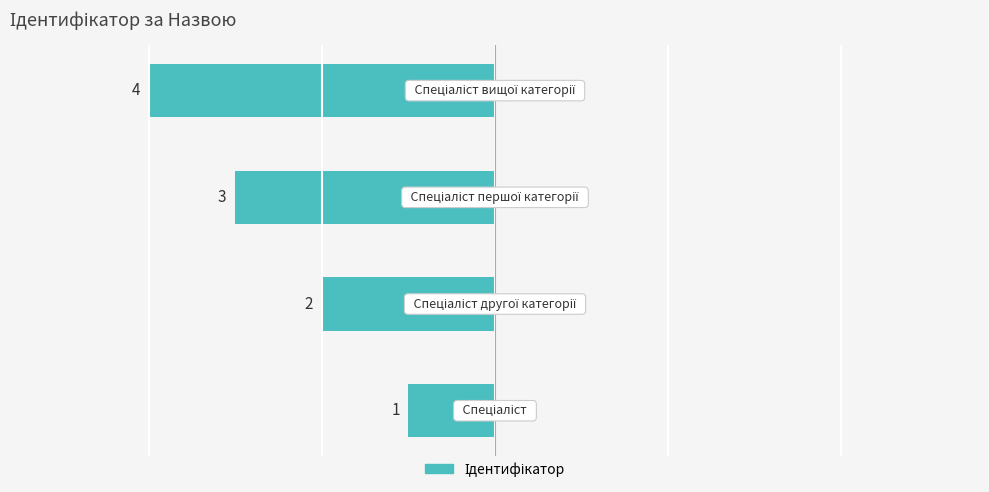

Are the bars grouped side by side (vs. stacked)?

No